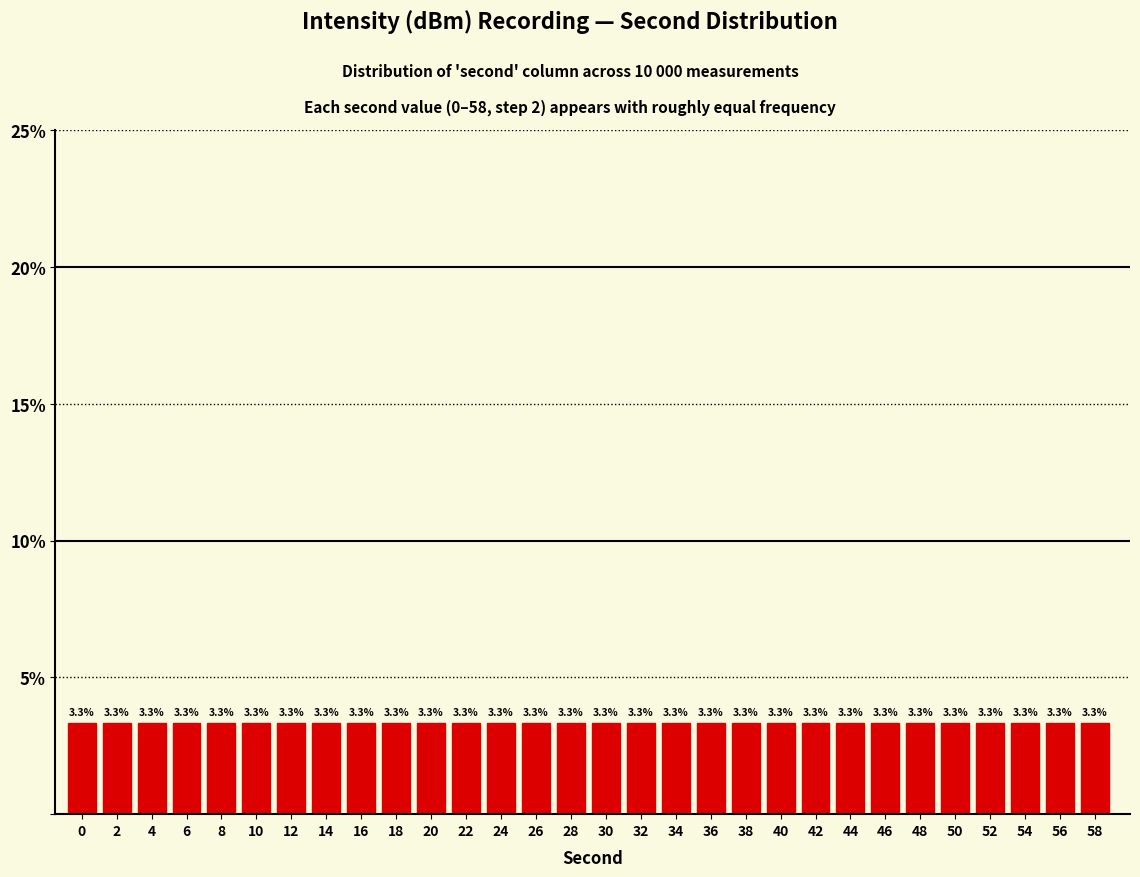

Reading left to right, extract all data points from this chart.

0=3.3	2=3.3	4=3.3	6=3.3	8=3.3	10=3.3	12=3.3	14=3.3	16=3.3	18=3.3	20=3.3	22=3.3	24=3.3	26=3.3	28=3.3	30=3.3	32=3.3	34=3.3	36=3.3	38=3.3	40=3.3	42=3.3	44=3.3	46=3.3	48=3.3	50=3.3	52=3.3	54=3.3	56=3.3	58=3.3